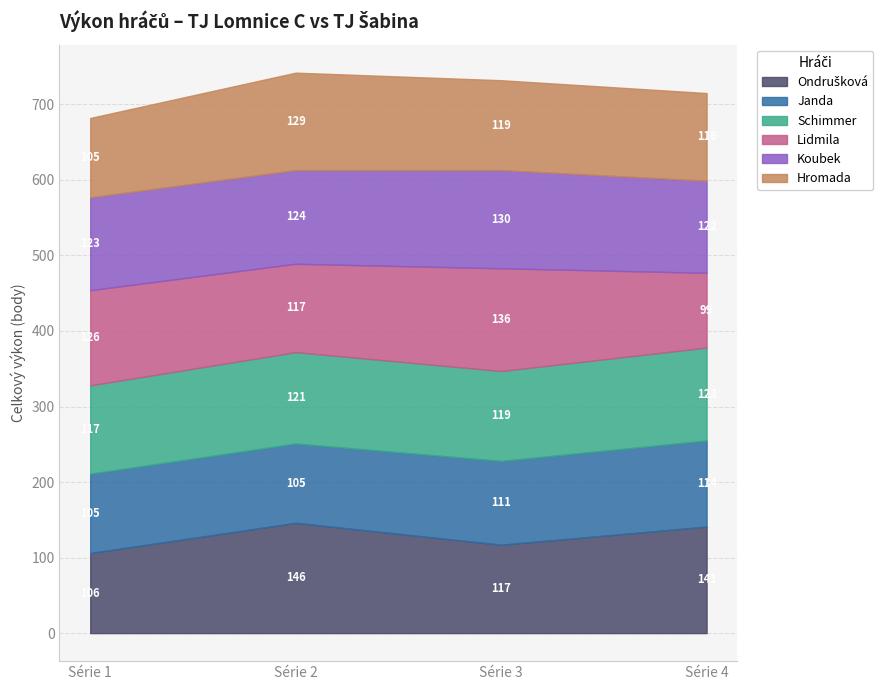

How many values in the Koubek series are below 124?

2